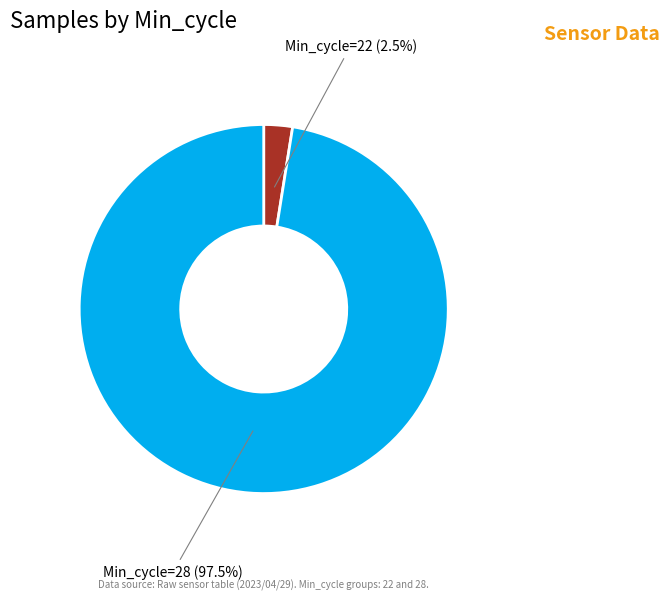

What is the largest slice in the pie chart?

Min_cycle=28